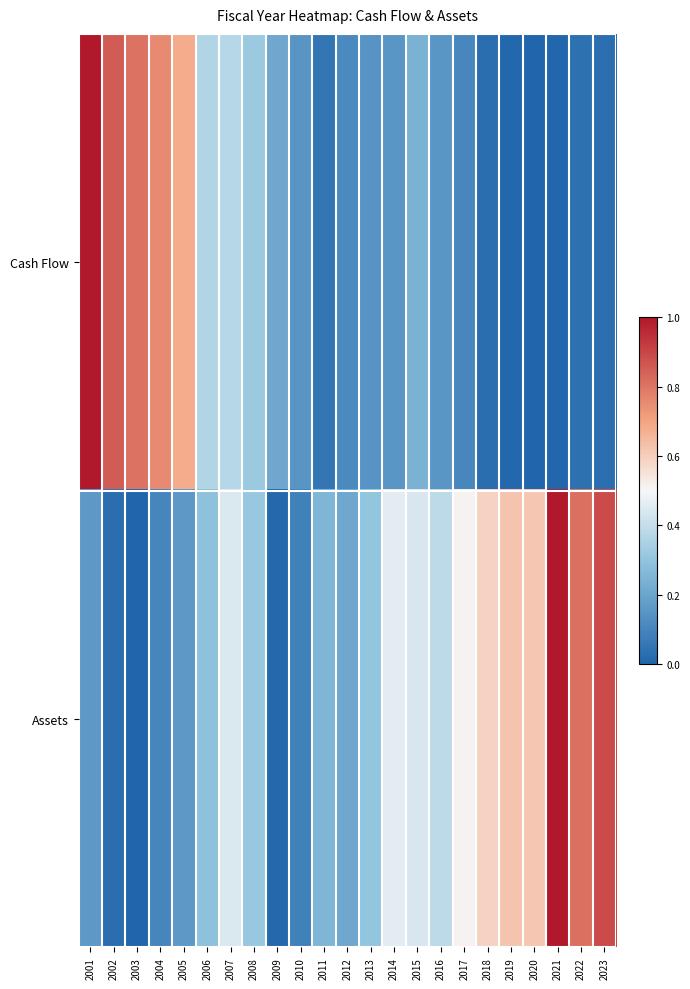

Which category has the highest value across all series?

2001